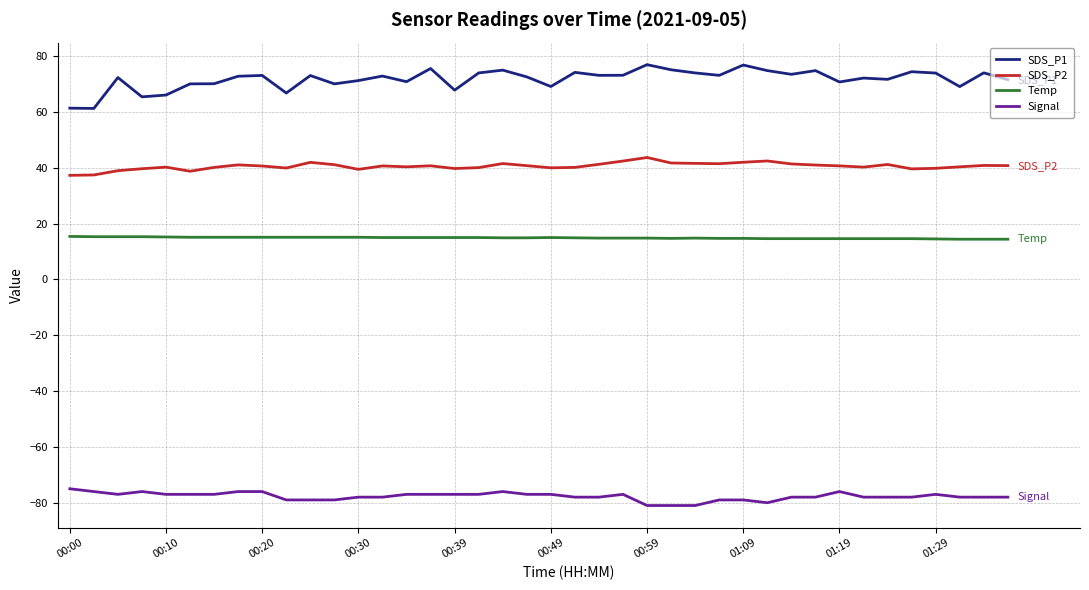

List the series in order of their overall mean, highest first.

SDS_P1, SDS_P2, Temp, Signal